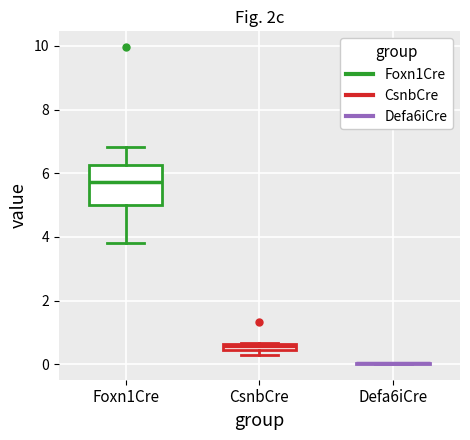

Comparing the boxes themselves (not the whiskers), which one is the tallest?

Foxn1Cre